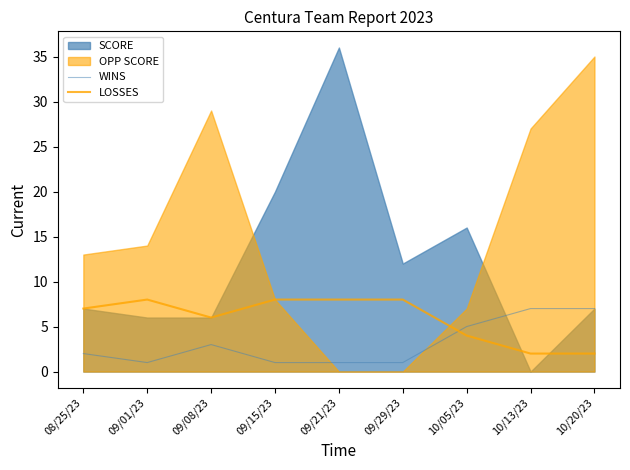

Between which two adjacent categories do WINS and LOSSES first intersect?

09/29/23 and 10/05/23